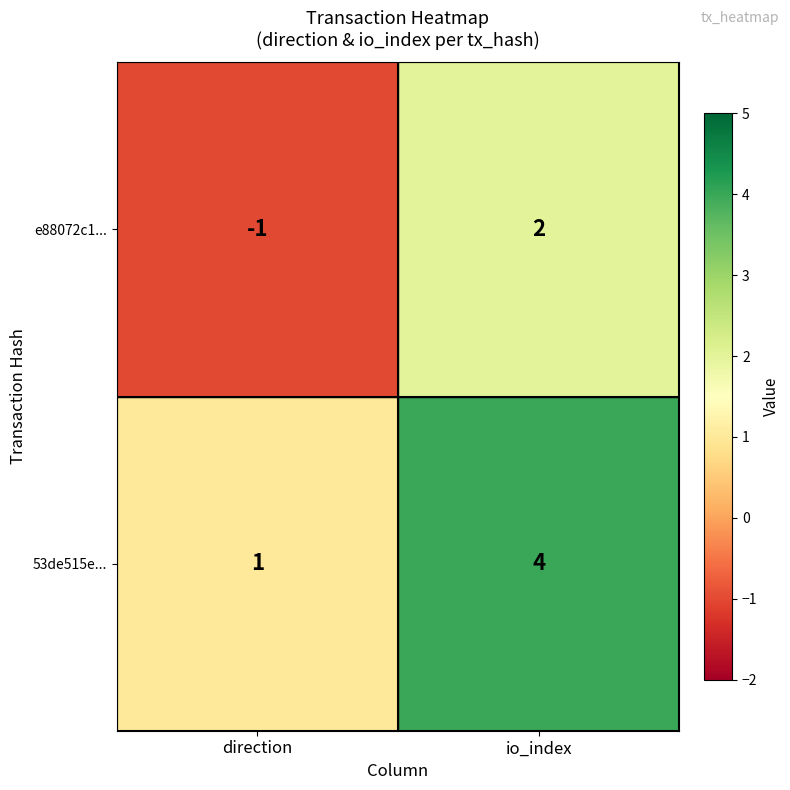

What is the minimum value shown in the chart?

-1